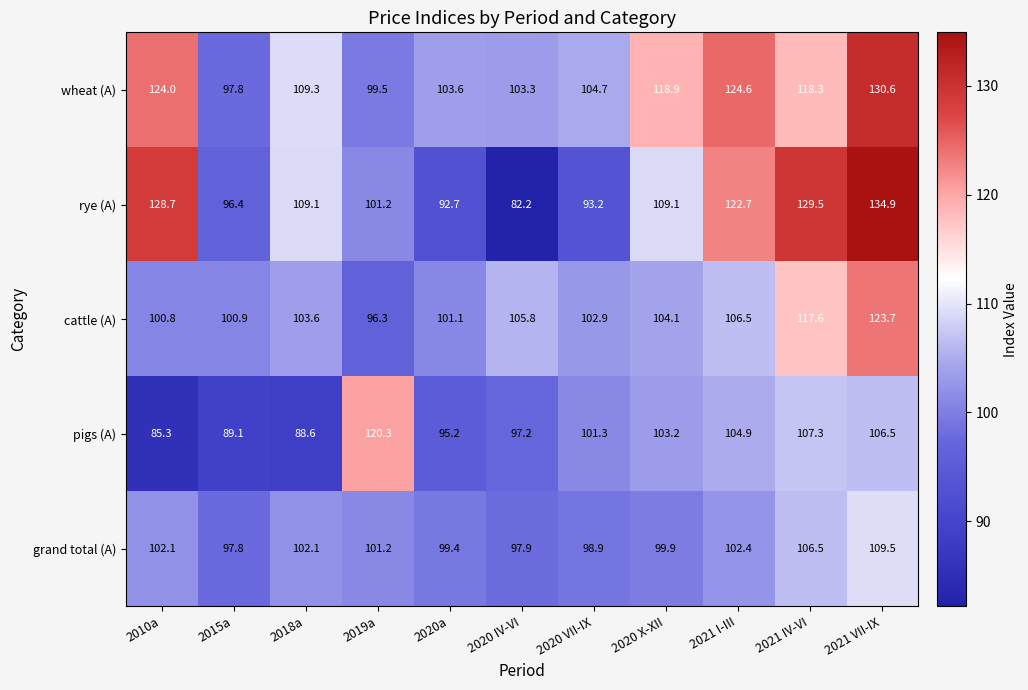

What is the sum of all pigs (A) values?

1098.9